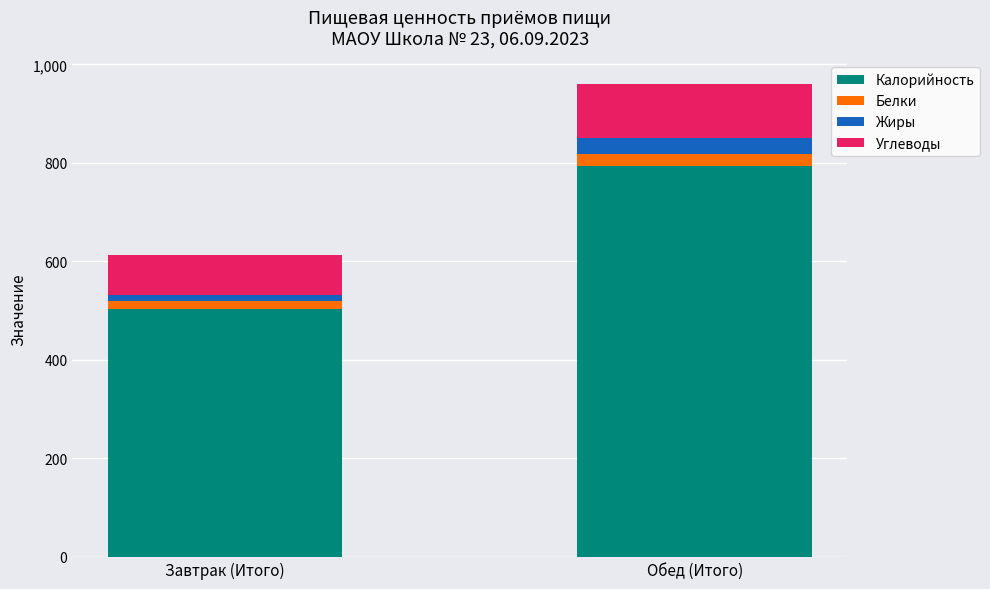

At which label is Калорийность closest to 647?

Завтрак (Итого)